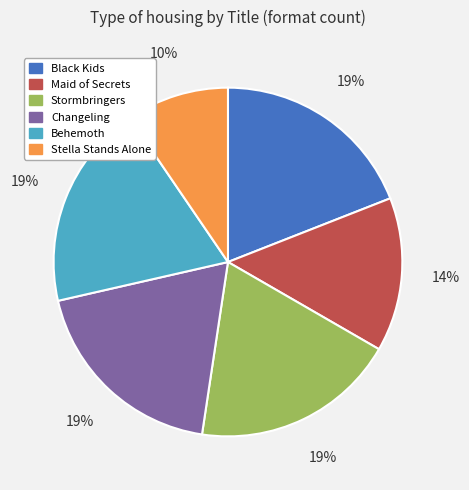

Count the number of slices in the pie.

6